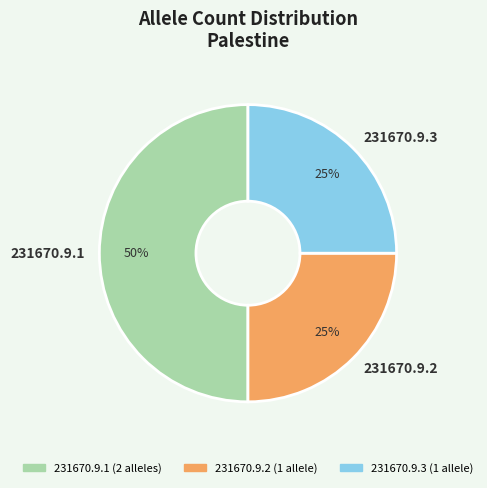

Approximately how many times larger is the value at 231670.9.2 compared to 231670.9.3?

1.0